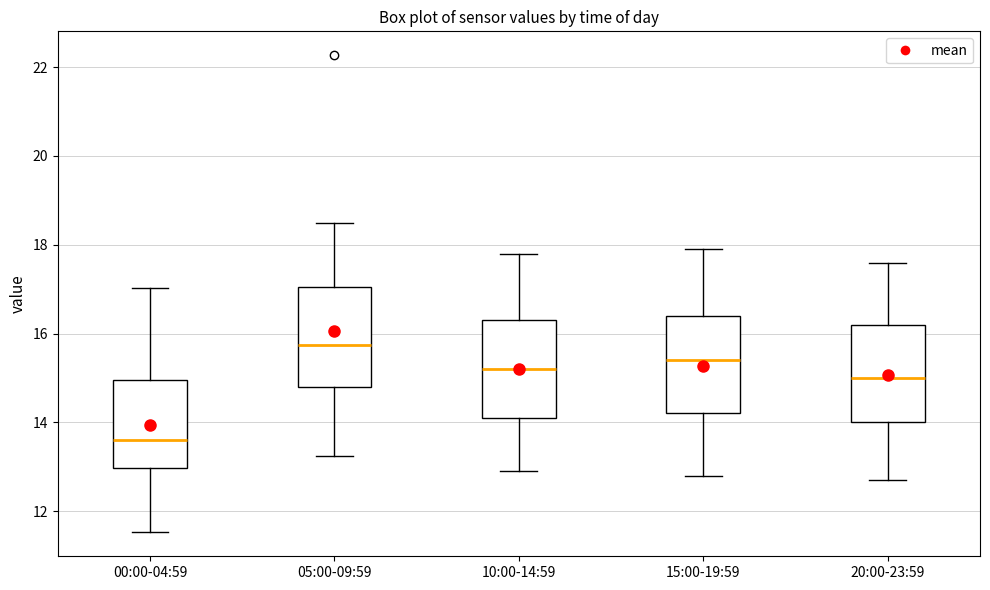

Where does the median line of the box for 20:00-23:59 sit on the y-axis? The values are not printed on the chart, so give them approximately, as read against the axis.

15.0